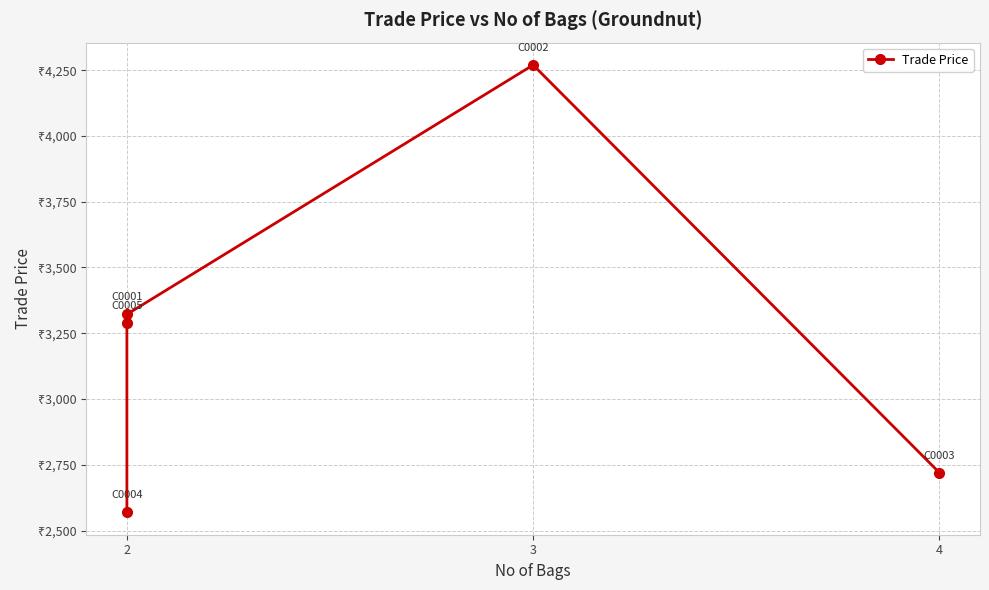

Which has a higher value, 2 or 4?

2